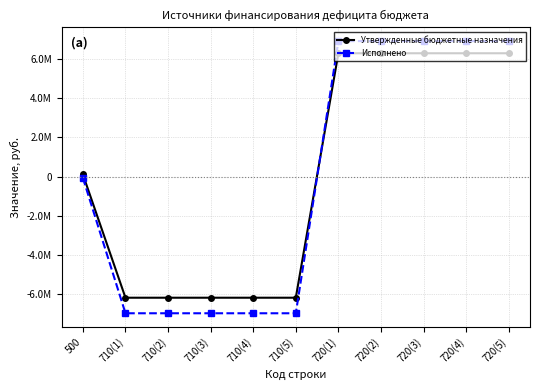

Rank the series by their maximum value, from lowest to highest.

Утвержденные бюджетные назначения, Исполнено